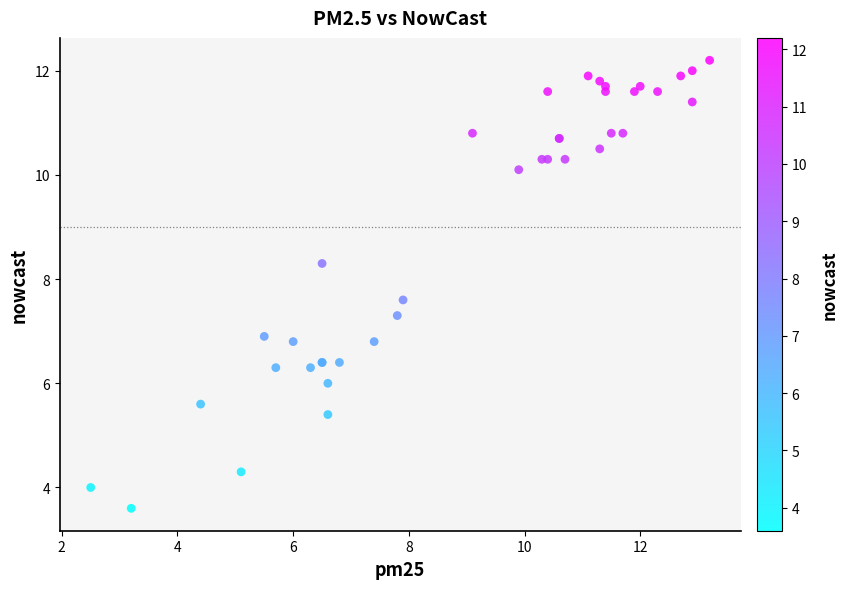

What Y value in the scatter plot is closest to 7?

6.9